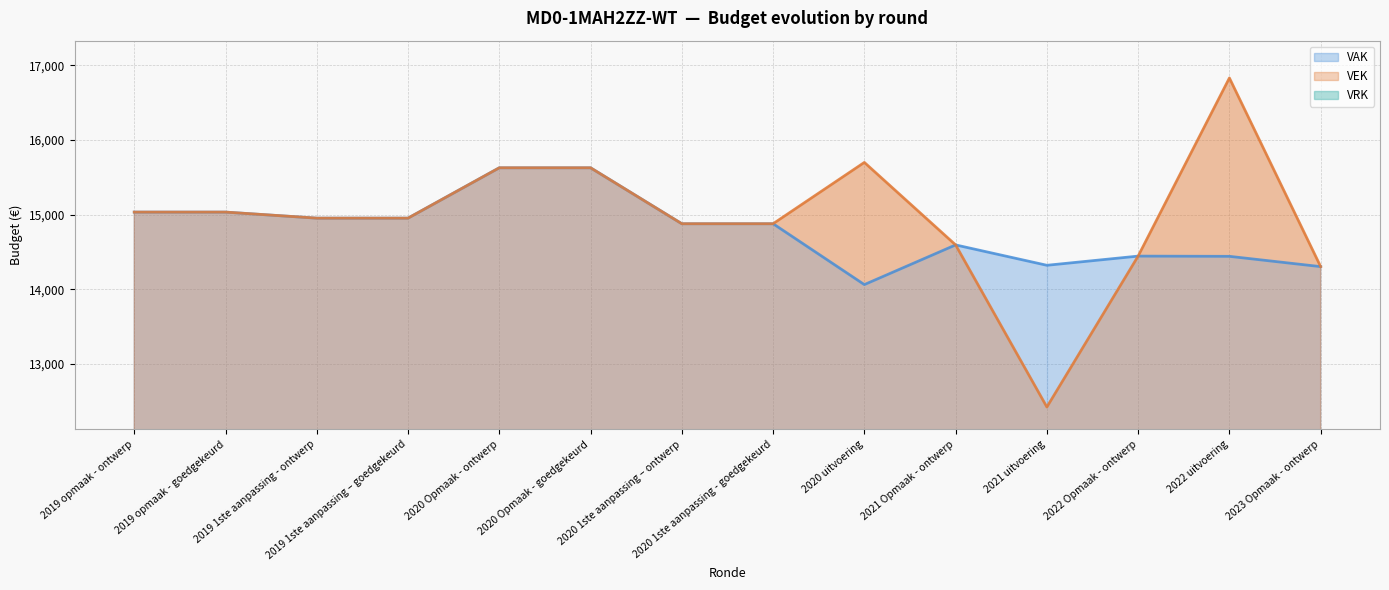

Where does the VEK series first go above 14952?

2019 opmaak - ontwerp